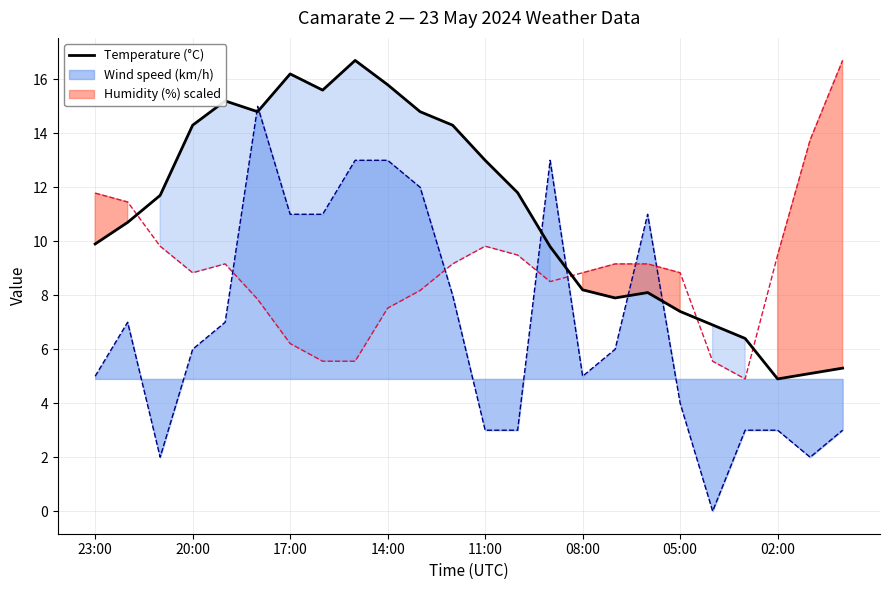

True or false: Temperature (°C) and Wind speed (km/h) cross at least once.

True